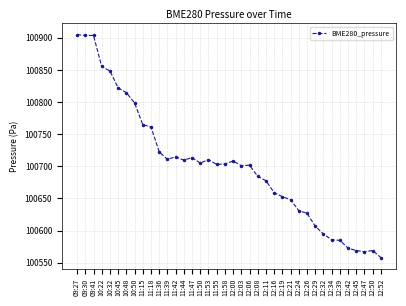

True or false: there are more than 0 points higher than both neighbors.

True